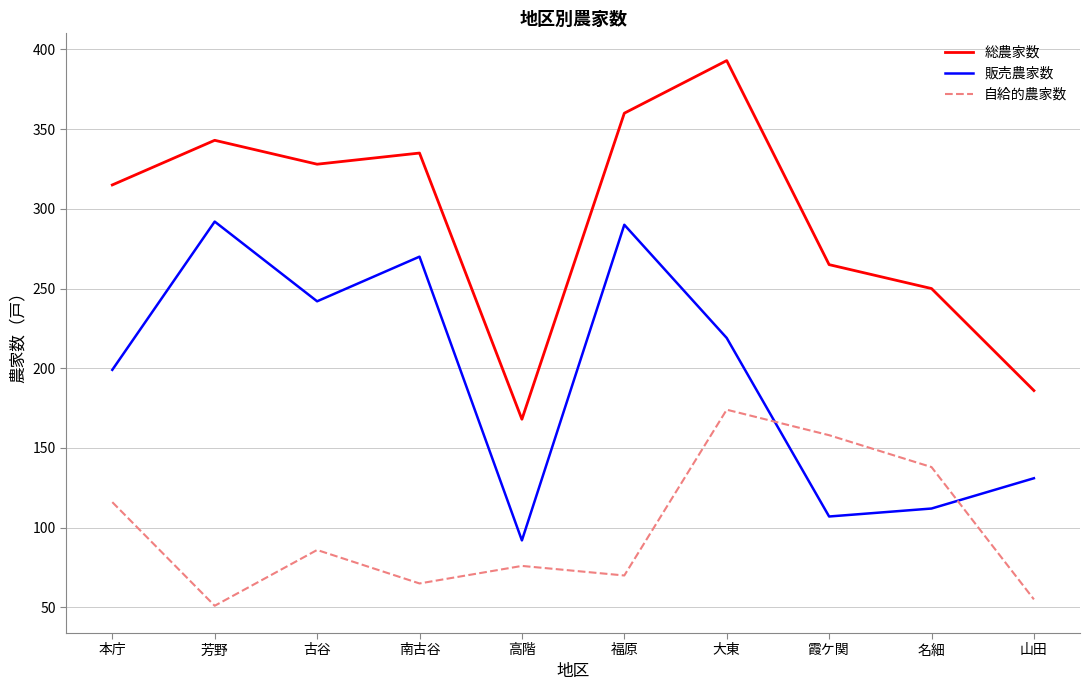

Which series has the largest range (max minus min)?

総農家数